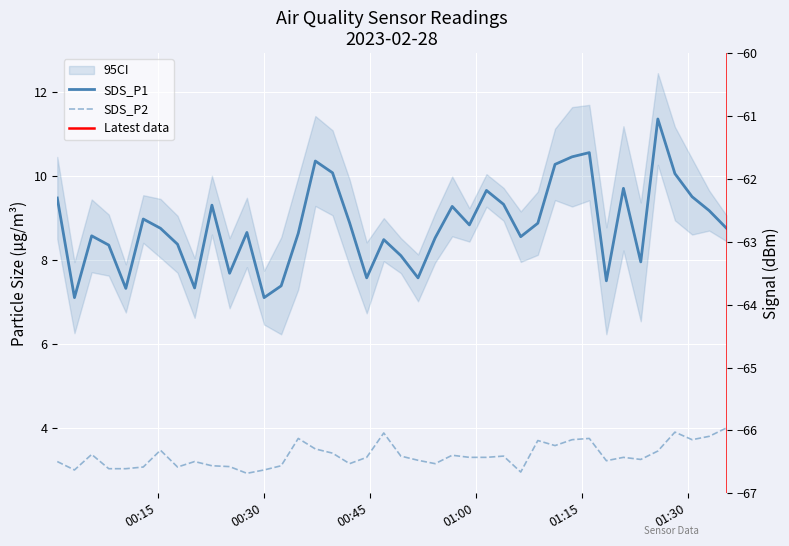

List the series in order of their peak value, highest first.

SDS_P1, SDS_P2, Signal